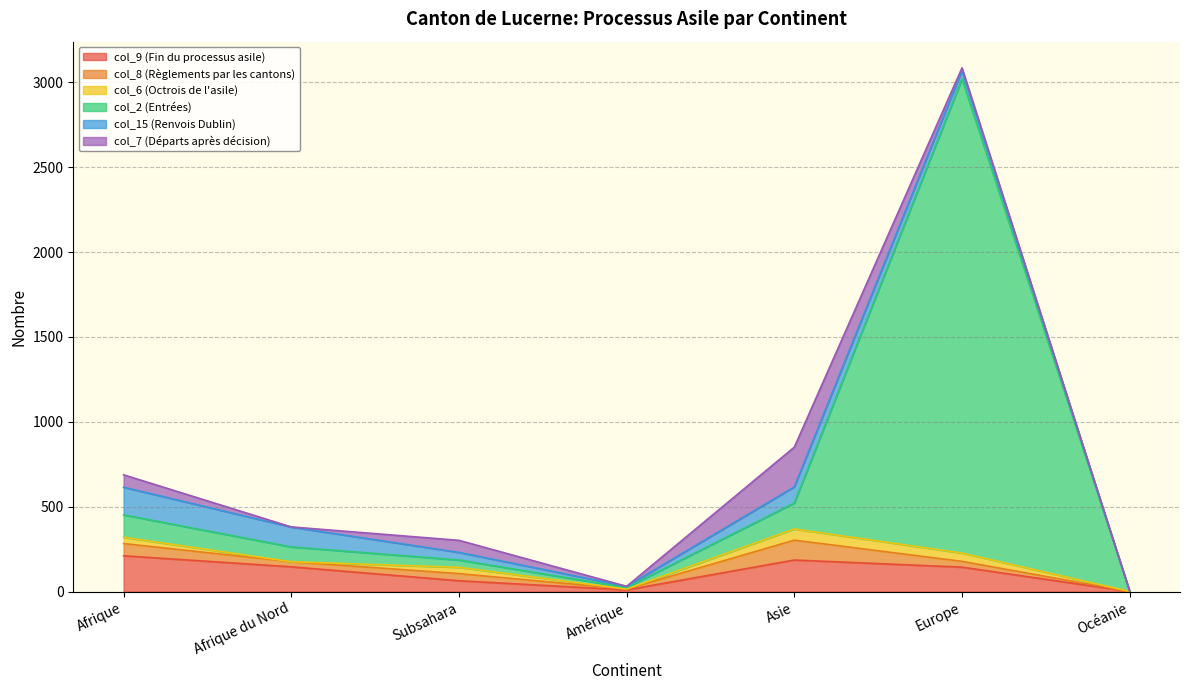

Which series has the largest total across all categories?

col_2 (Entrées)